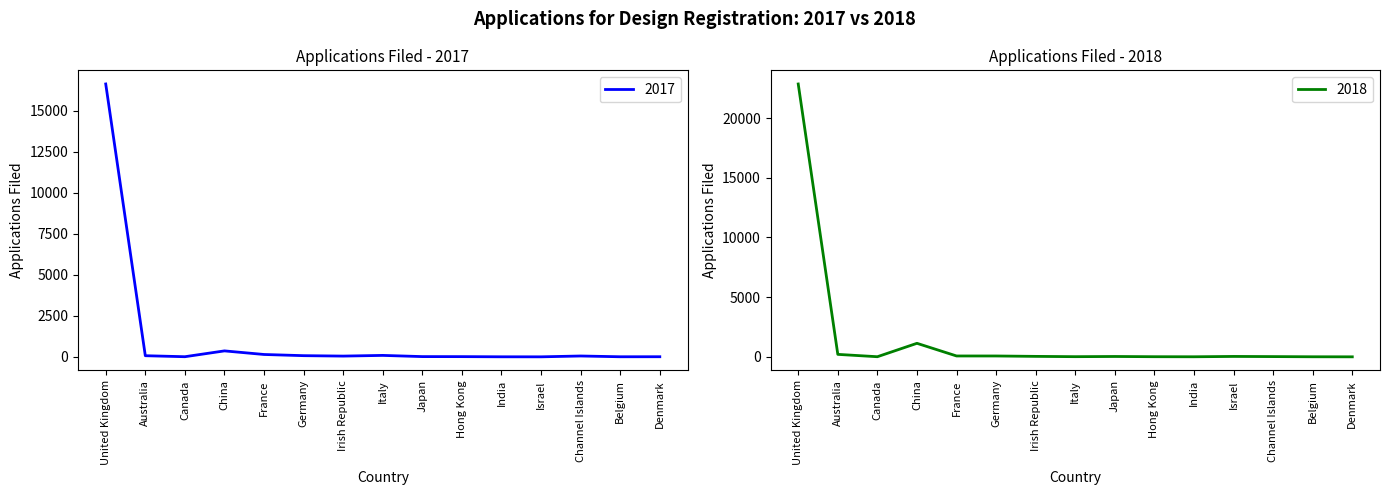

How many times do 2018 and 2017 cross each other?

9